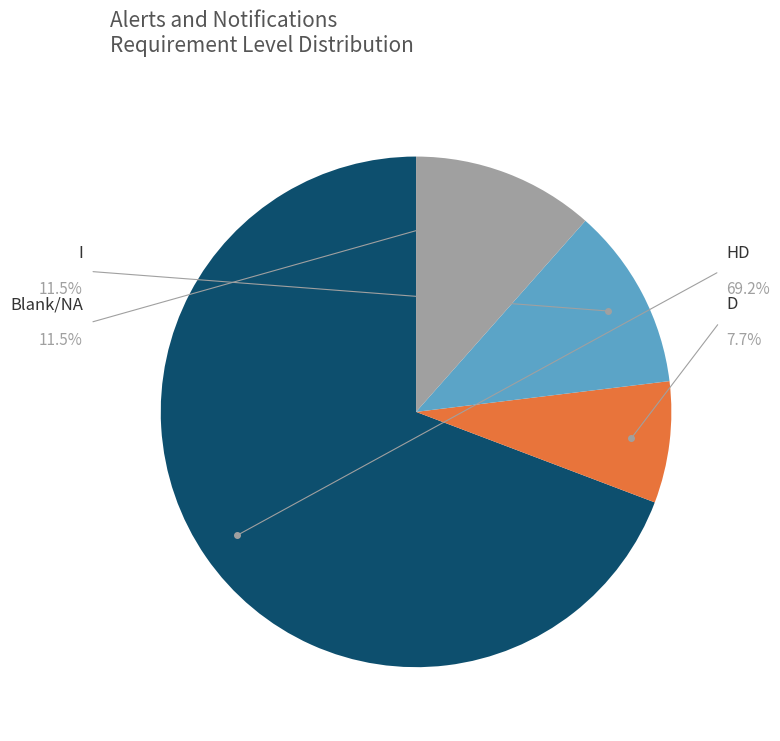

How many slices are in this pie chart?

4